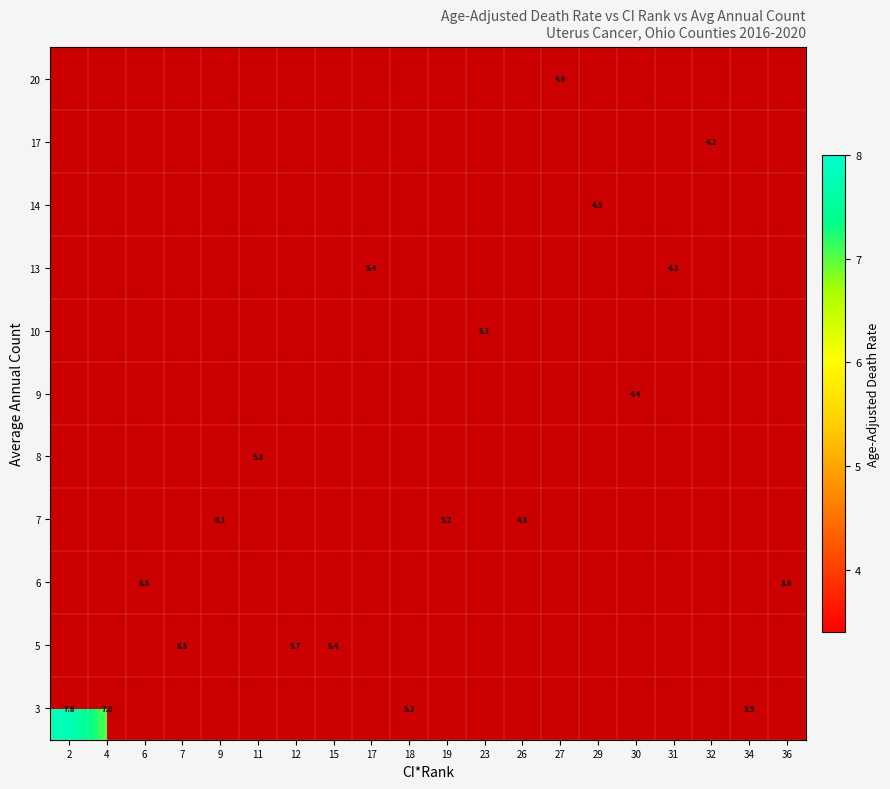

What is the minimum value shown in the chart?

3.6